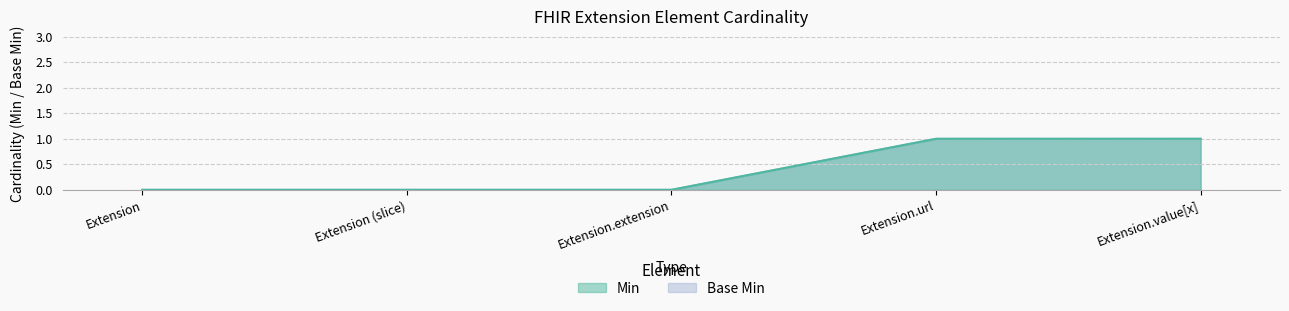

Reading left to right, transcribe all the data shown in this chart.

Min: 0	0	0	1	1
Base Min: 0	0	0	1	1